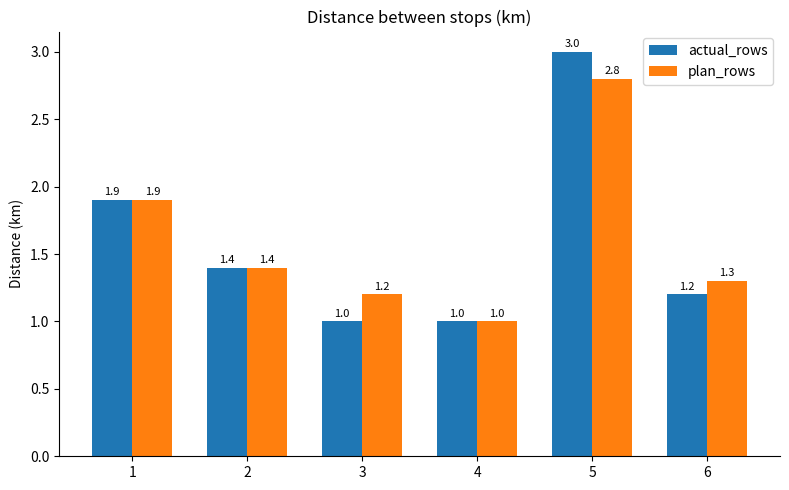

At 5, list the series in order from largest to smallest.

actual_rows, plan_rows